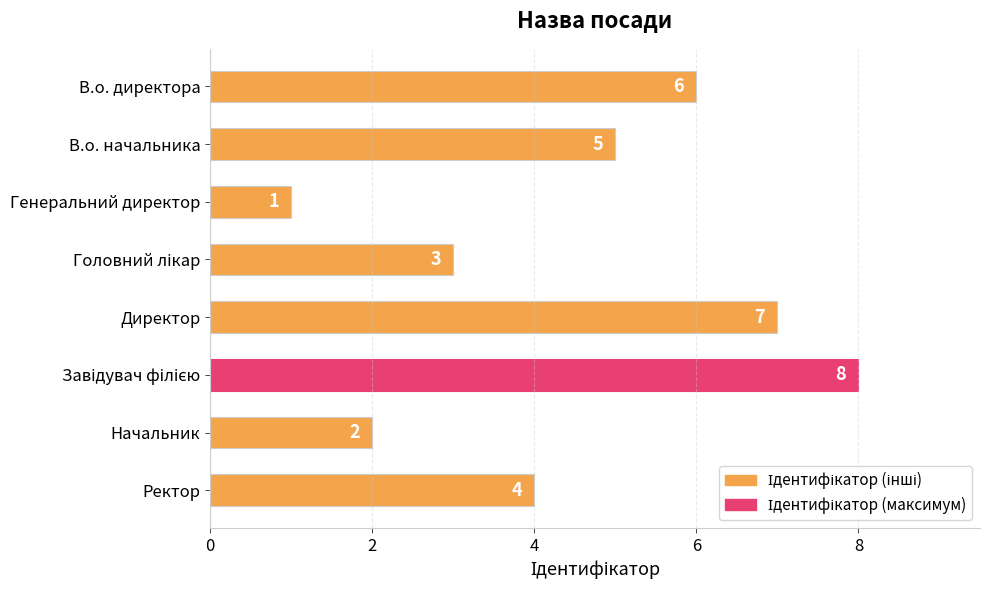

The value at Директор is 7. True or false?

True